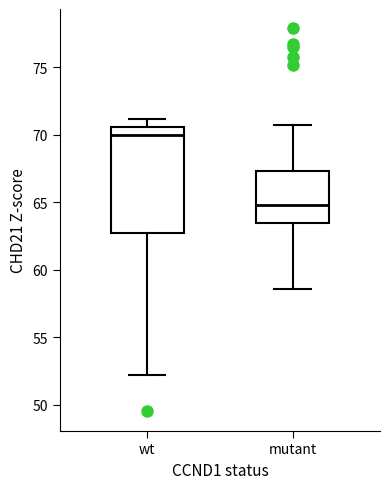

Which box has the highest median line?

wt